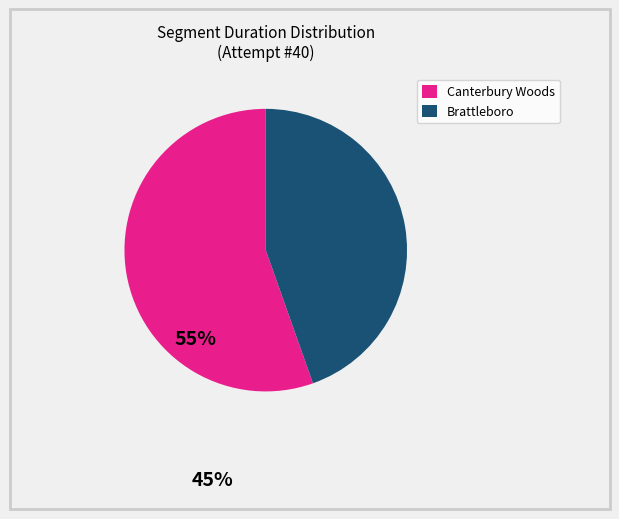

True or false: Brattleboro accounts for 45% of the total.

True